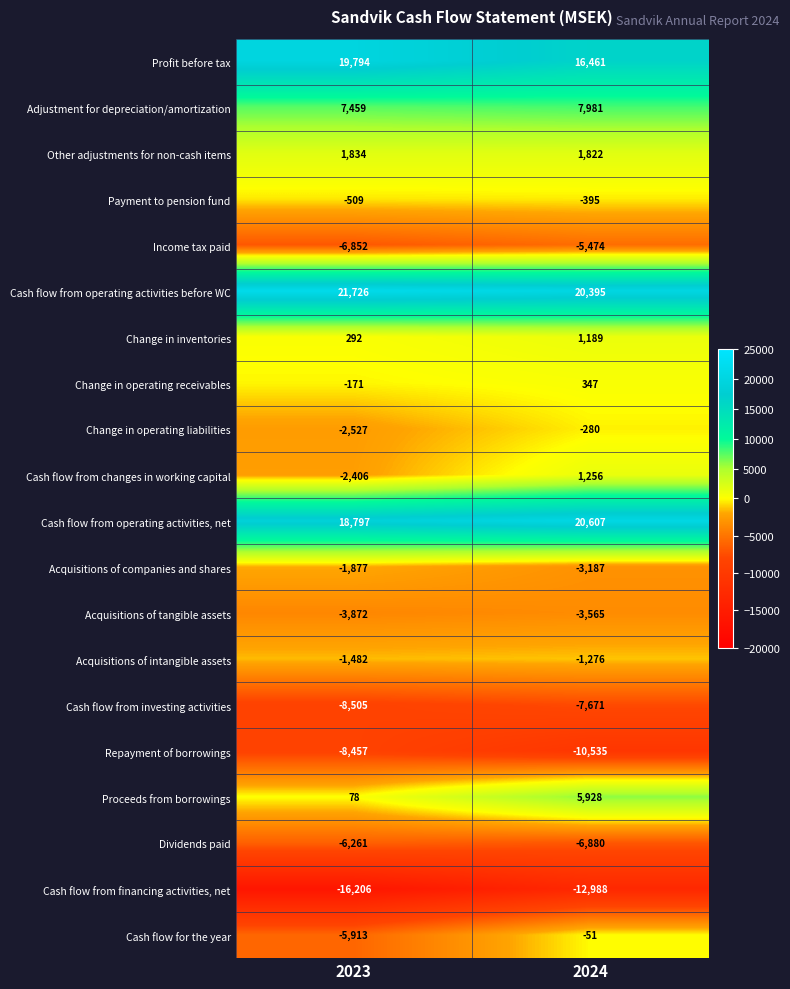

What is the minimum value shown in the chart?

-16206